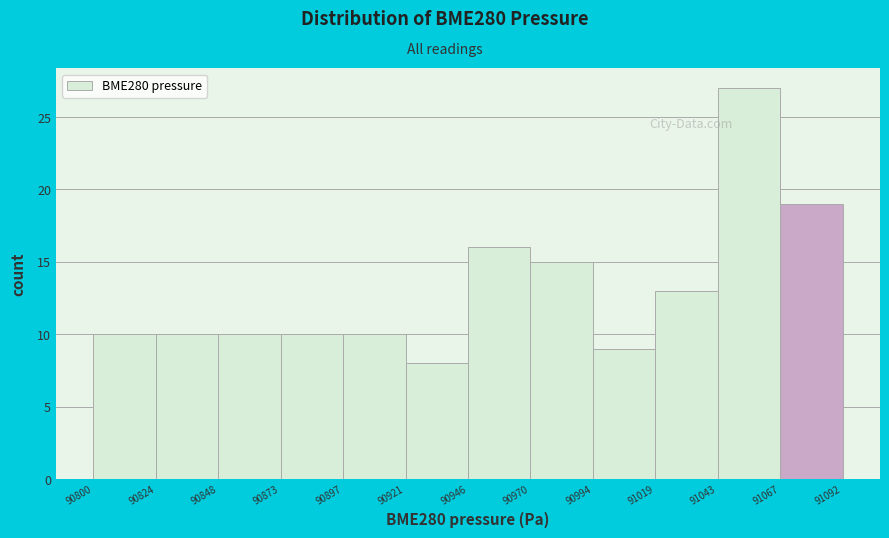

Which range on the x-axis has the tallest bar?

91043 to 91067